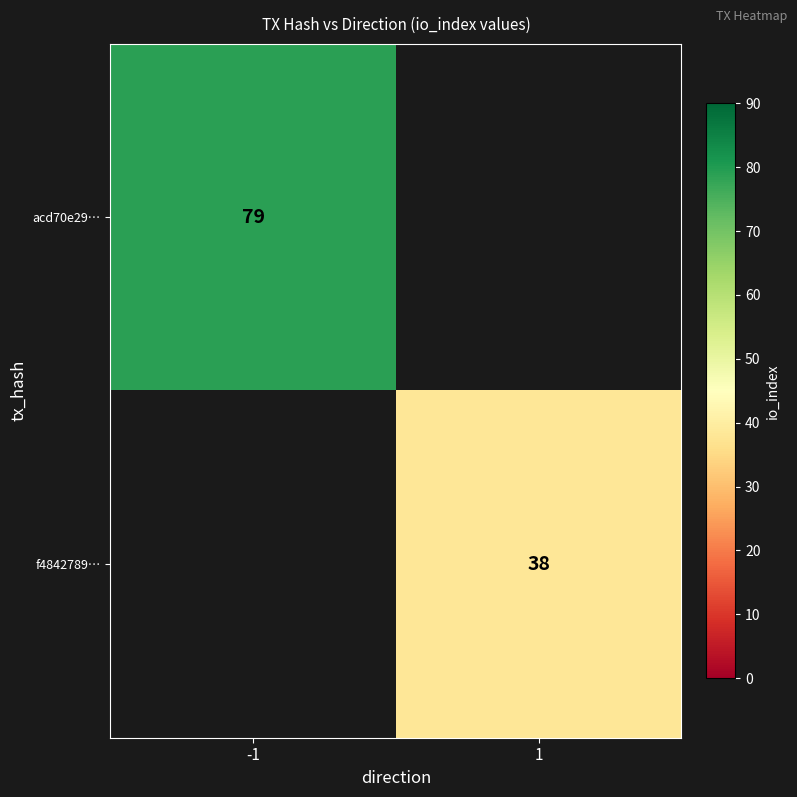

The value of f4842789… at 1 is 38. True or false?

True